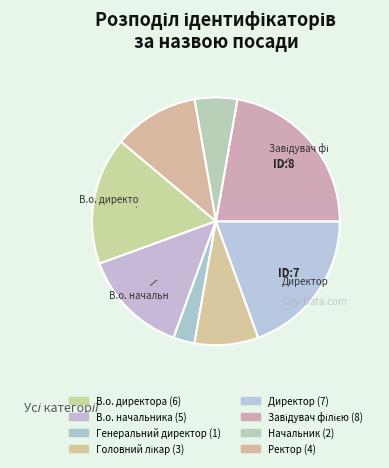

To the nearest percent, what is the difference between the largest and smallest slice percentages?

19%